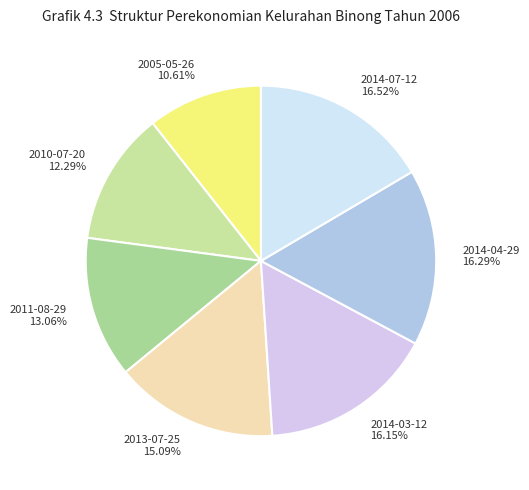

Which slice is the smallest?

2005-05-26